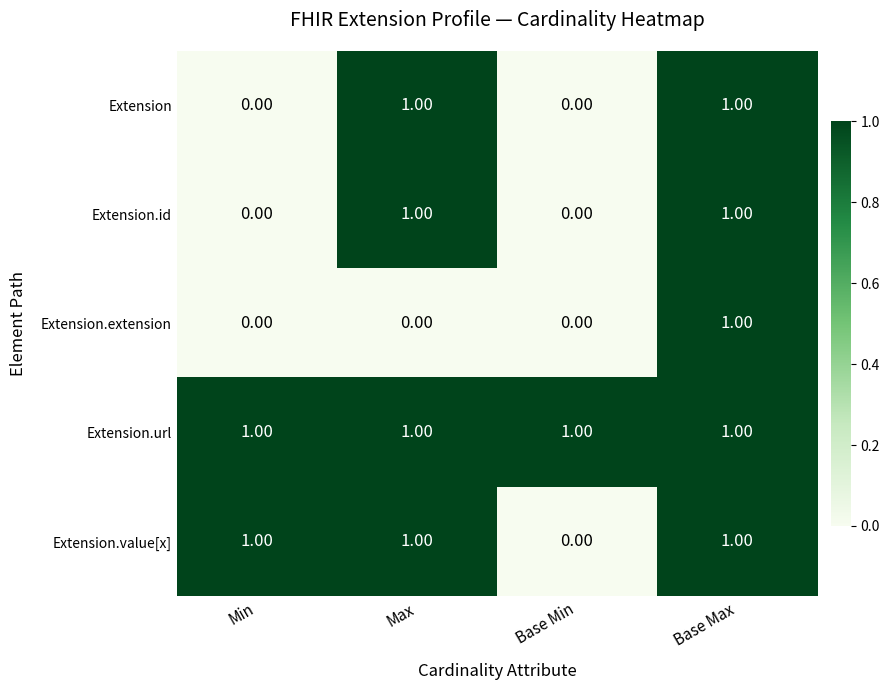

At which label does Extension.extension reach its peak?

Base Max